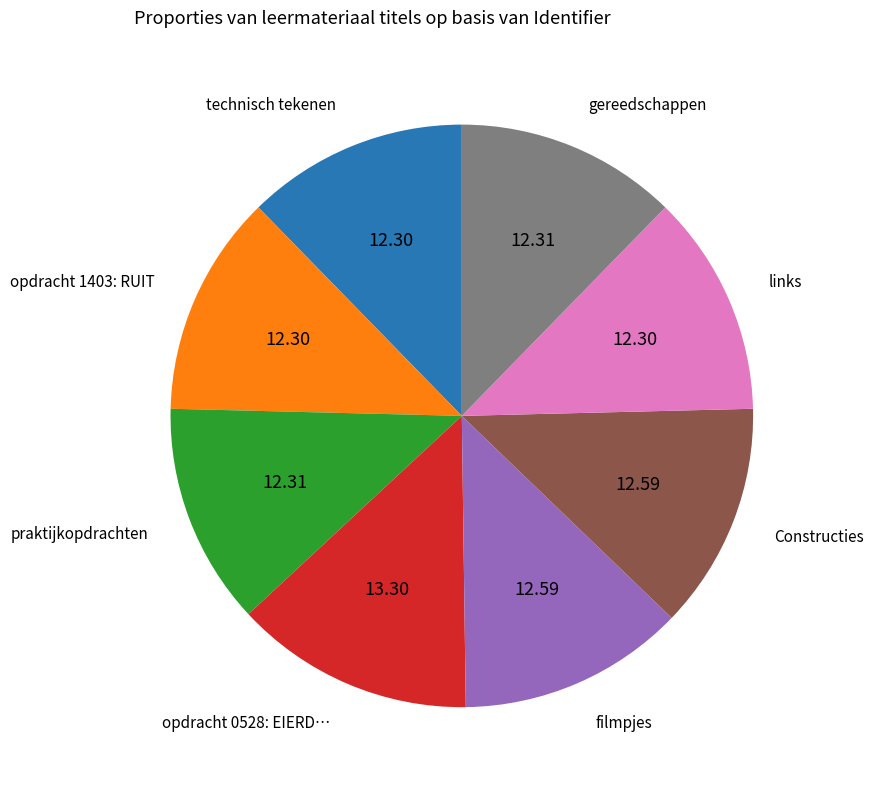

Does any single category account for the majority?

No